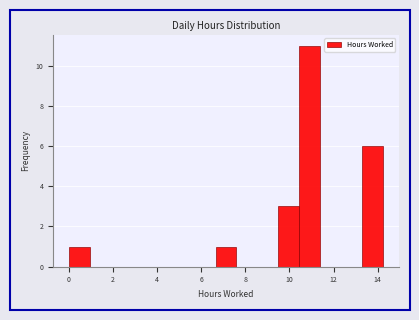

Reading left to right, transcribe this chart: for each bar, give the range it covers on the x-axis and its height. Neither the bar edges nor the heights are printed on the chart, so give them approximately, as read against the axes.

0.00 to 0.95: 1
0.95 to 1.90: 0
1.90 to 2.85: 0
2.85 to 3.80: 0
3.80 to 4.75: 0
4.75 to 5.70: 0
5.70 to 6.65: 0
6.65 to 7.60: 1
7.60 to 8.55: 0
8.55 to 9.50: 0
9.50 to 10.45: 3
10.45 to 11.40: 11
11.40 to 12.35: 0
12.35 to 13.30: 0
13.30 to 14.25: 6